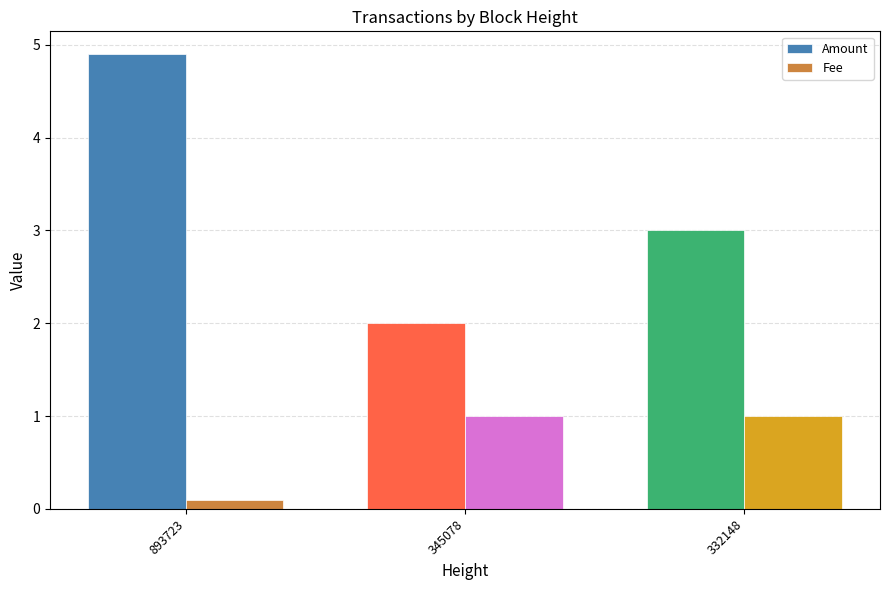

What is the maximum value for Amount?

4.9